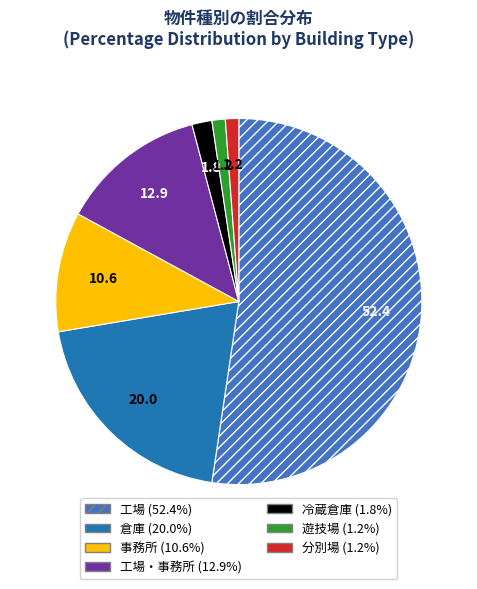

Is there any slice that represents more than half of the pie?

Yes